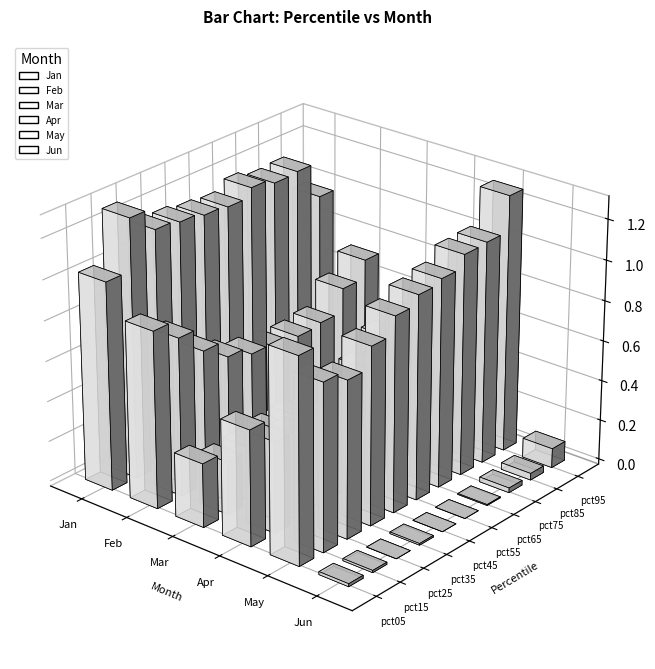

Reading left to right, transcribe all the data shown in this chart.

Jan: 1.0	1.3	1.2	1.2	1.1	1.1	1.2	1.1	1.2	1.0
Feb: 0.9	0.8	0.7	0.6	0.5	0.5	0.5	0.5	0.6	0.7
Mar: 0.3	0.3	0.3	0.3	0.3	0.3	0.3	0.4	0.5	0.4
Apr: 0.6	0.5	0.4	0.5	0.5	0.5	0.5	0.7	0.7	0.5
May: 1.0	0.8	0.8	0.9	1.0	1.0	1.0	1.1	1.1	1.3
Jun: 0.0	0.0	-0.0	0.0	-0.0	-0.0	0.0	0.0	0.0	0.1